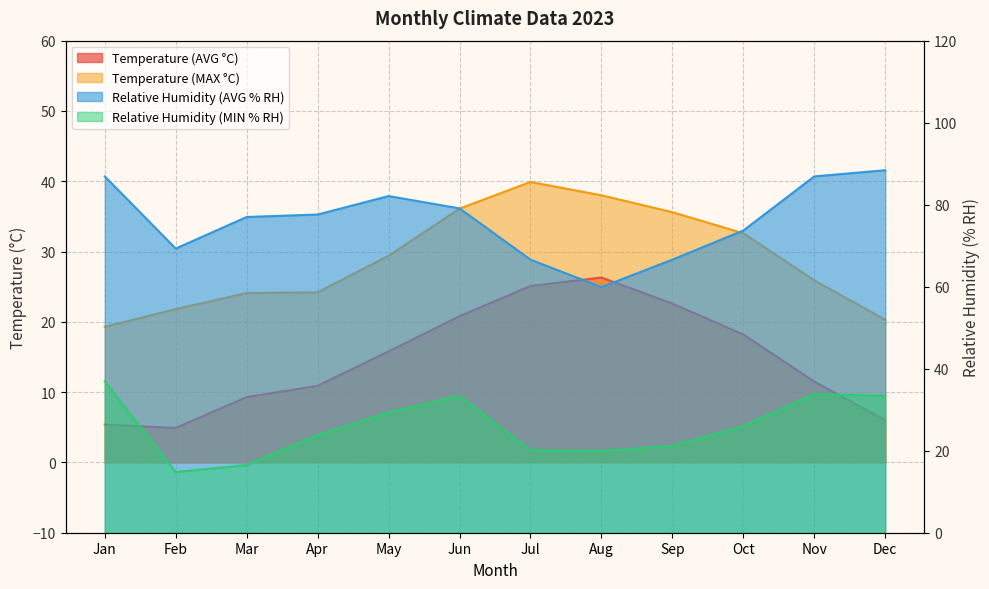

True or false: Temperature (AVG °C) and Relative Humidity (AVG % RH) cross at least once.

False